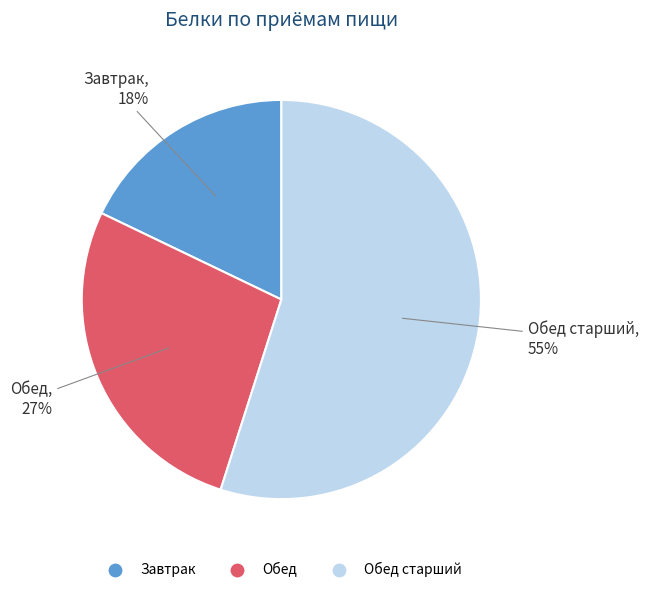

How many segments does this pie chart have?

3